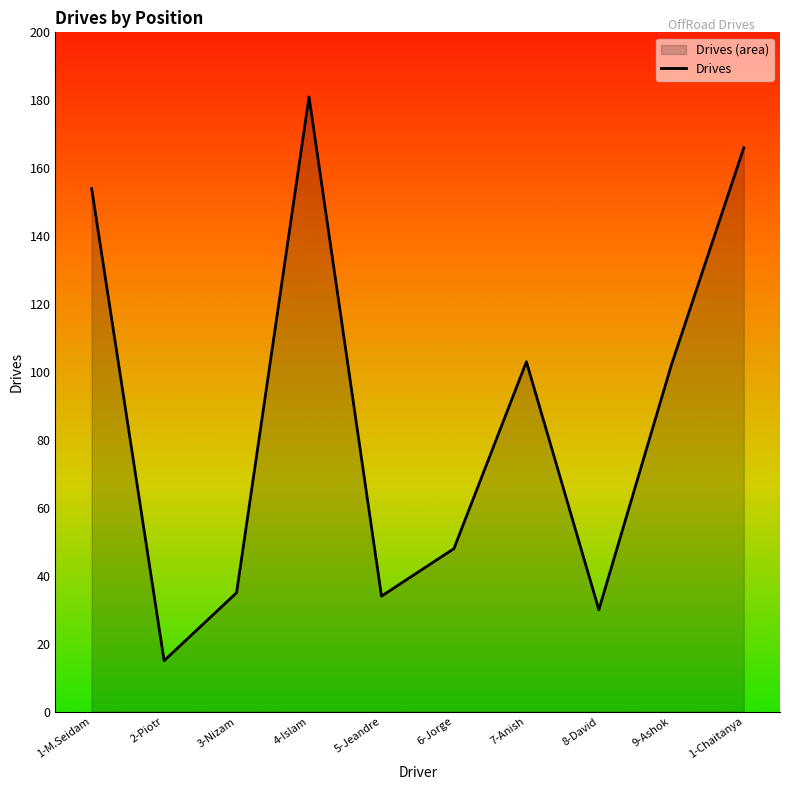

What is the average value?

87